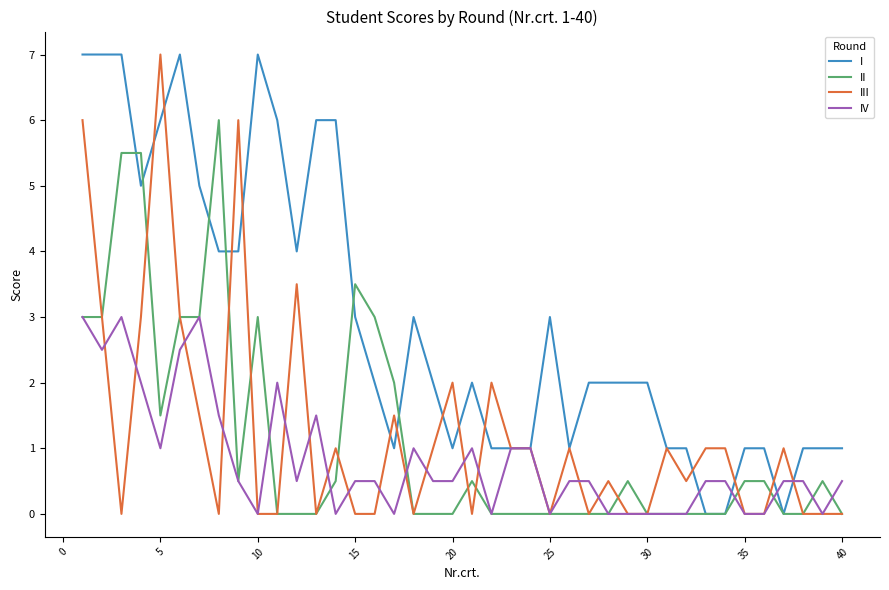

Which series has the largest total across all categories?

I